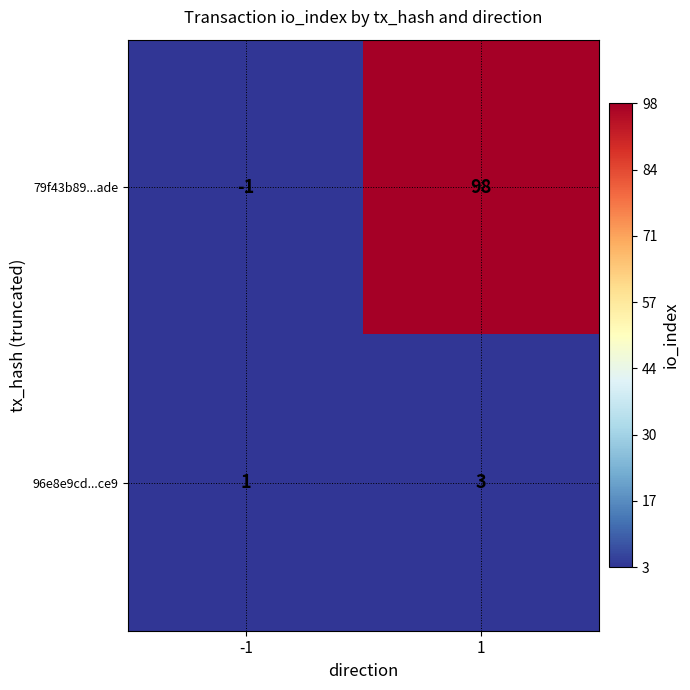

What is the highest value of the 96e8e9cd...ce9 series?

3